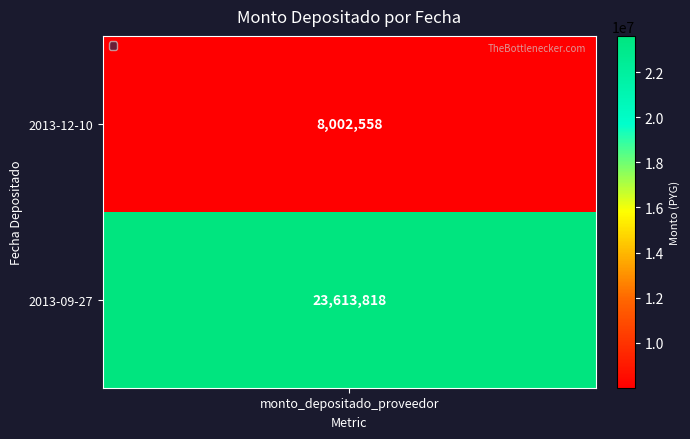

What value does the data have at 2013-09-27, to the nearest 100?

23613800